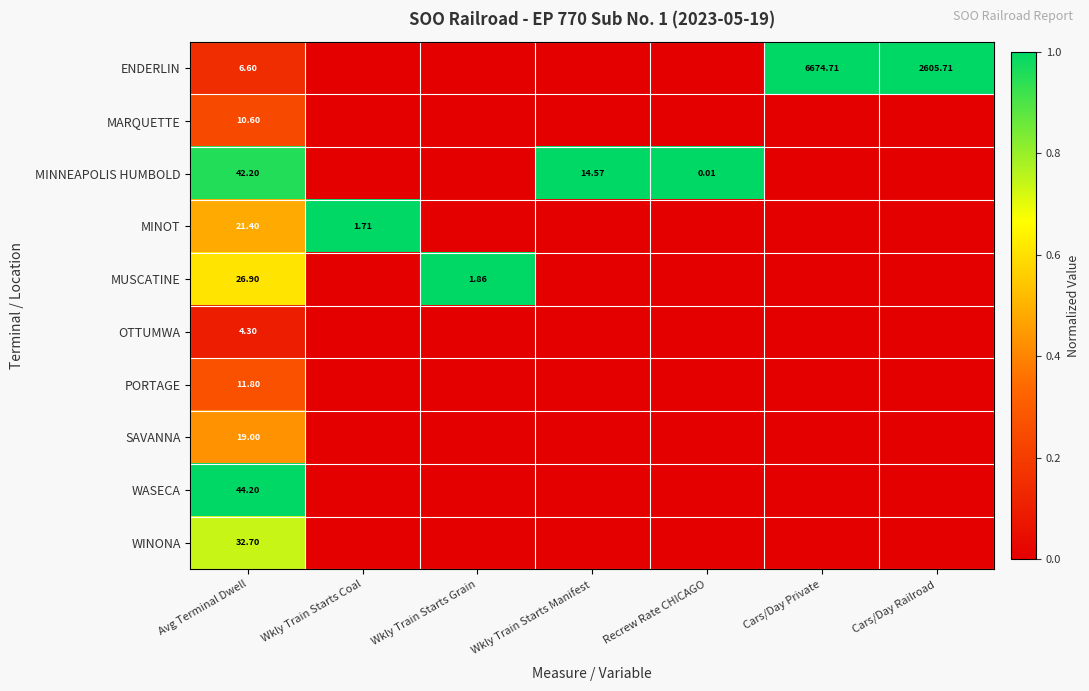

Count the number of data series in this chart.

10